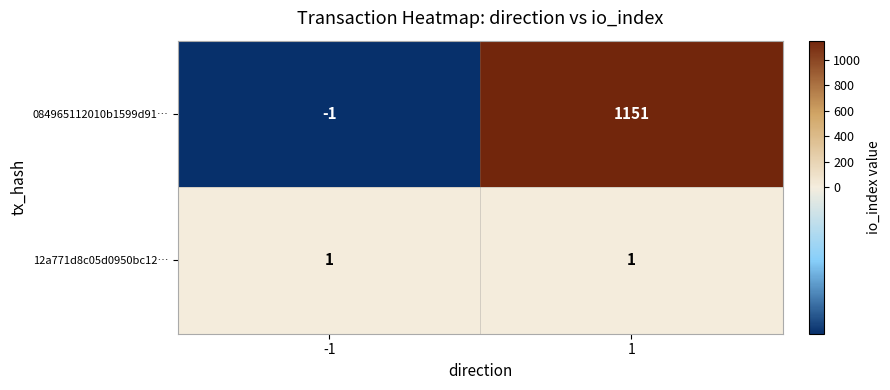

Count the number of categories in the chart.

2